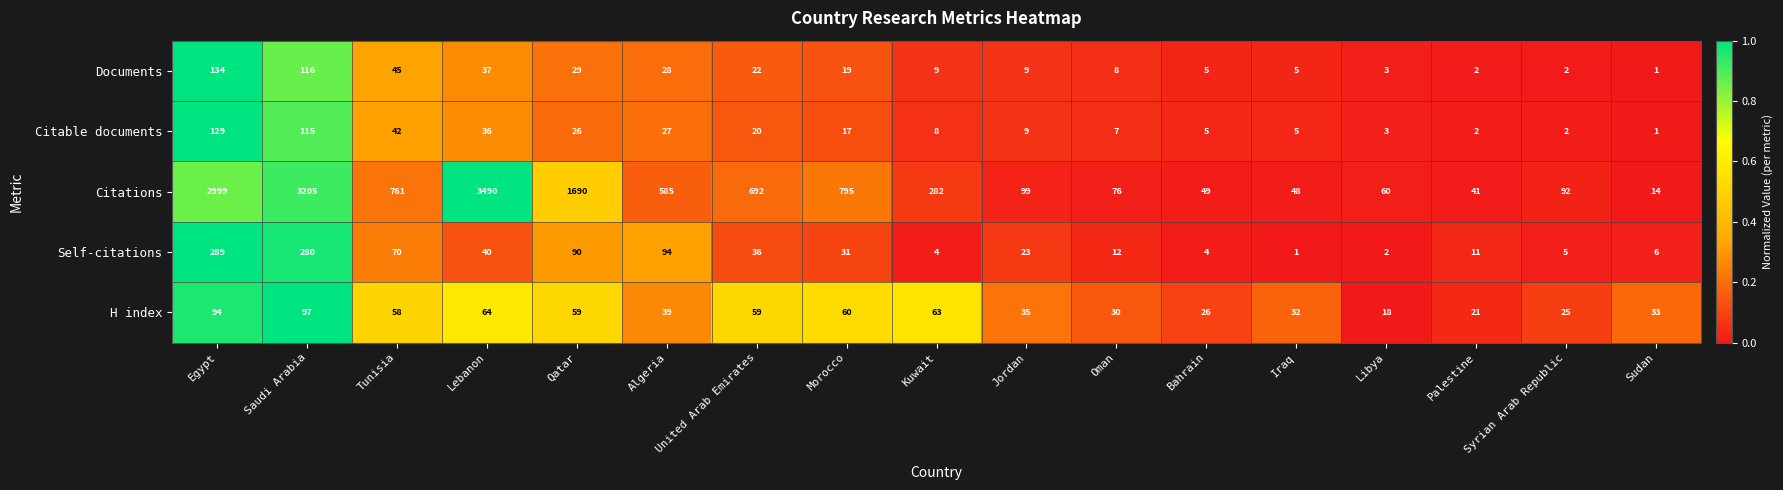

What is the total value across all series at Sudan?

55